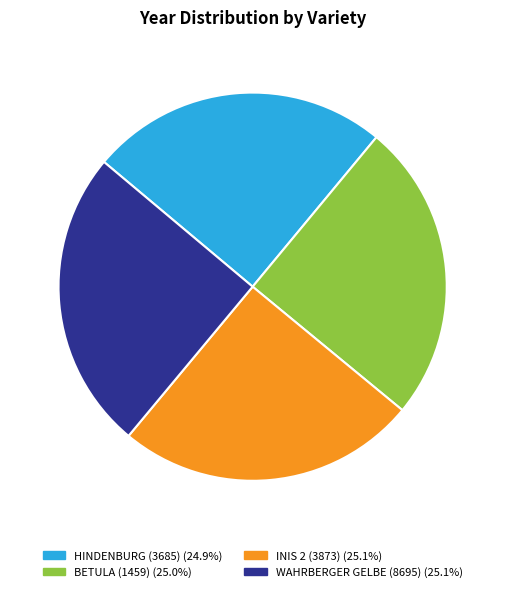

Does BETULA (1459) represent more than half of the total?

No